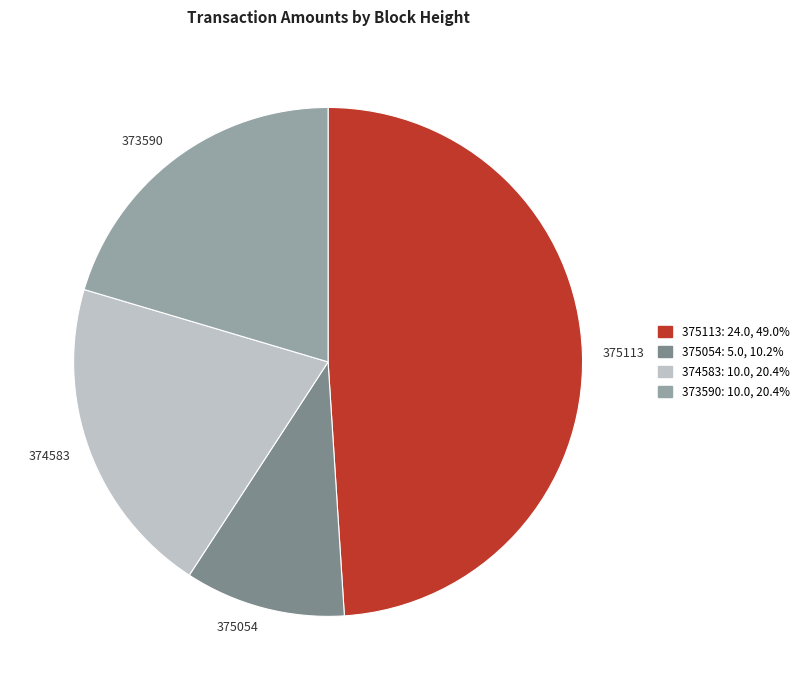

Combined, do 373590 and 375054 account for over 50%?

No